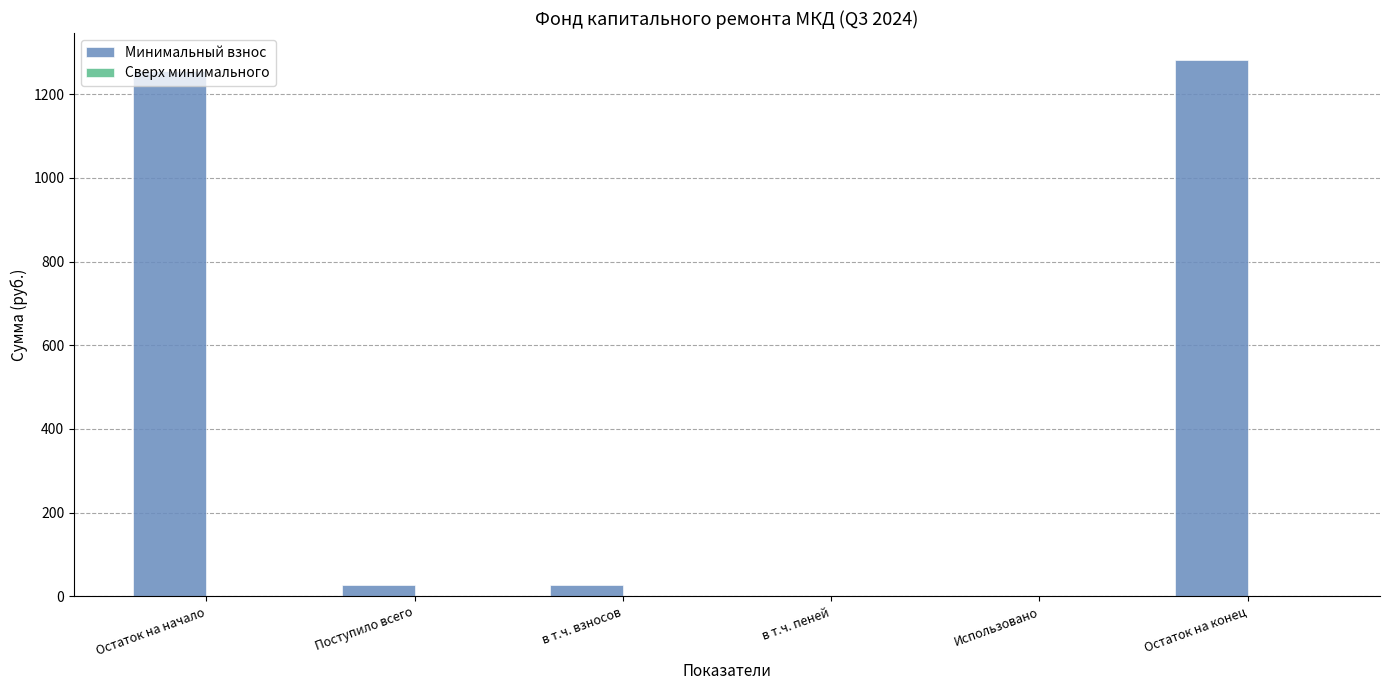

The value at в т.ч. взносов is 27.4. True or false?

True